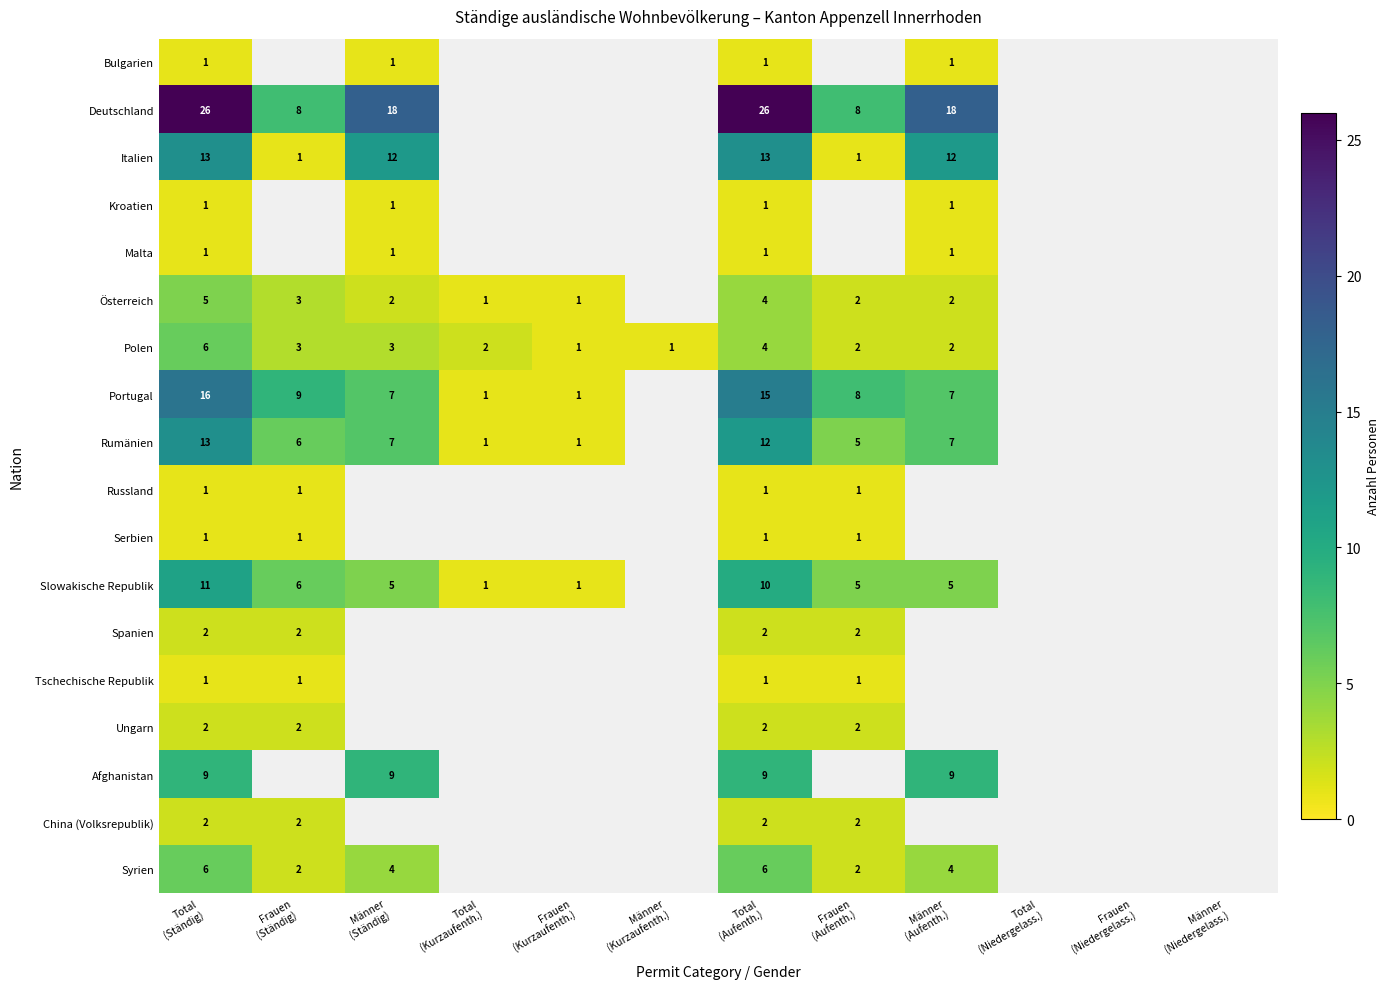

At how many categories does at least one series exceed 5?

6